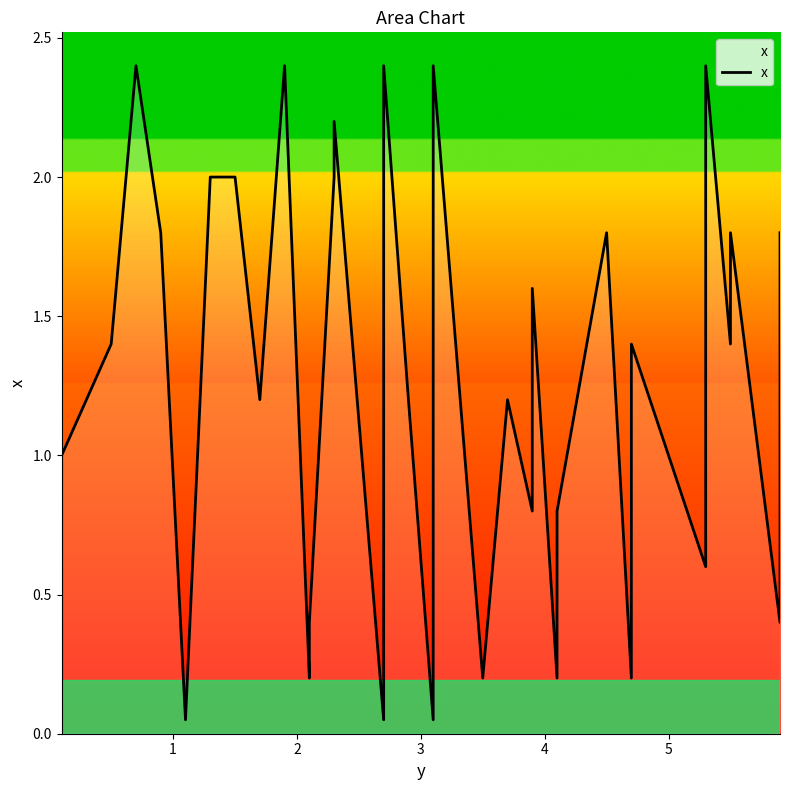

How many points are higher than both their immediate neighbors (excluding endpoints)?

11